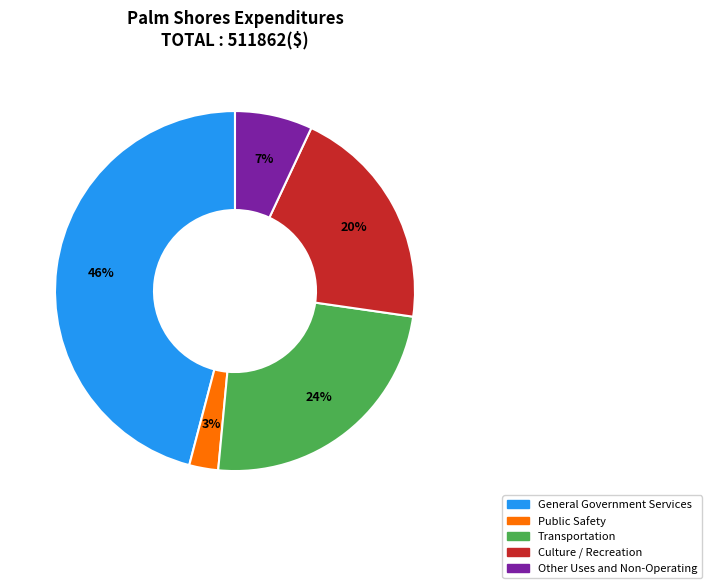

Is the sum of Public Safety and Transportation greater than half?

No